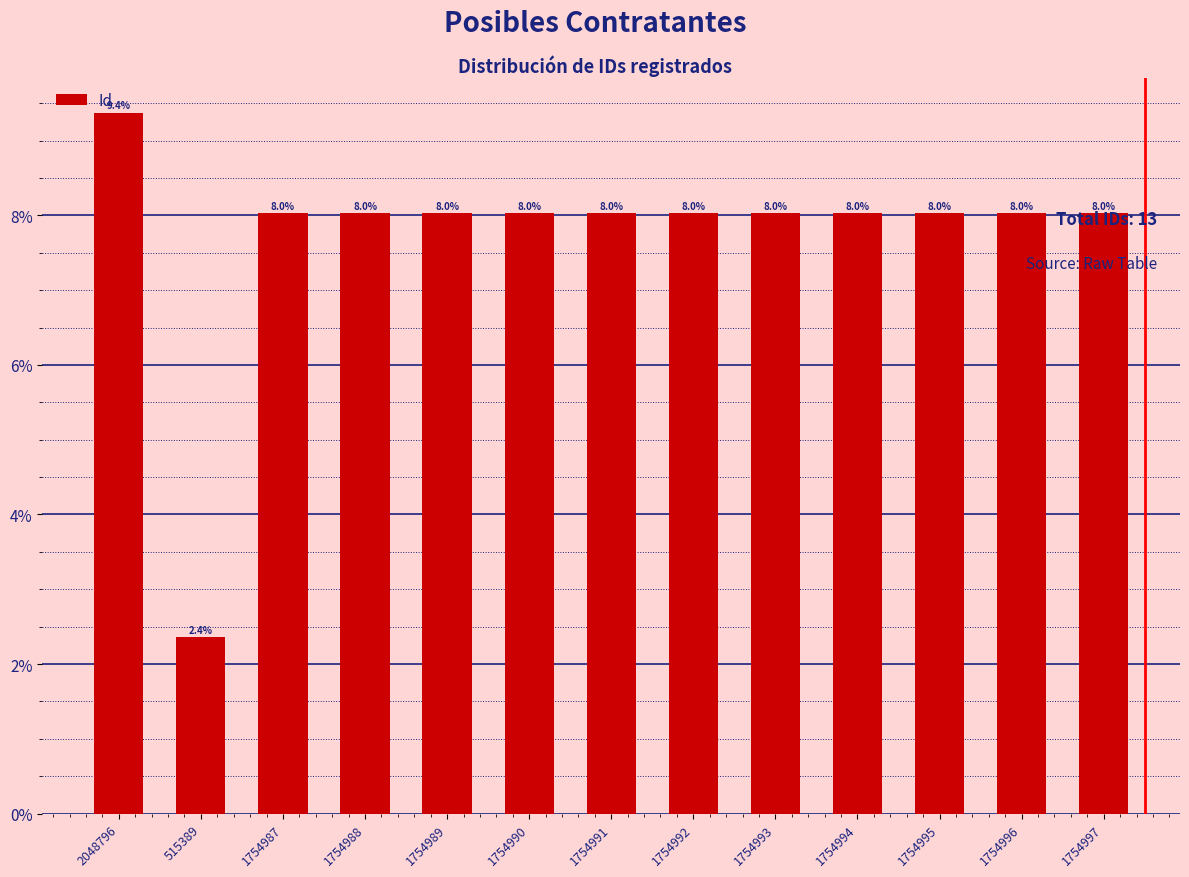

What is the smallest value displayed?

2.4